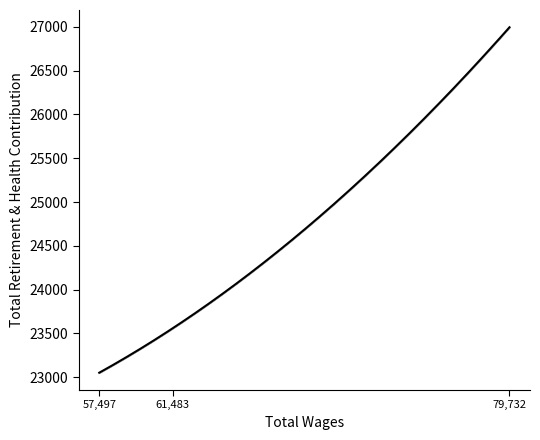

How many lines are shown in the chart?

1